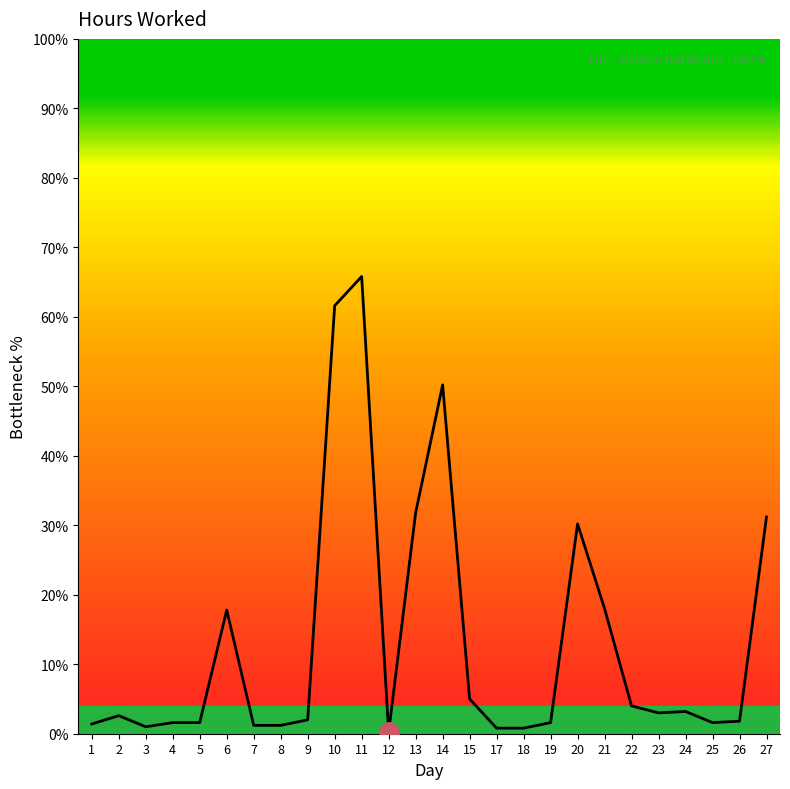

What is the difference between the values at 15 and 5?

3.4